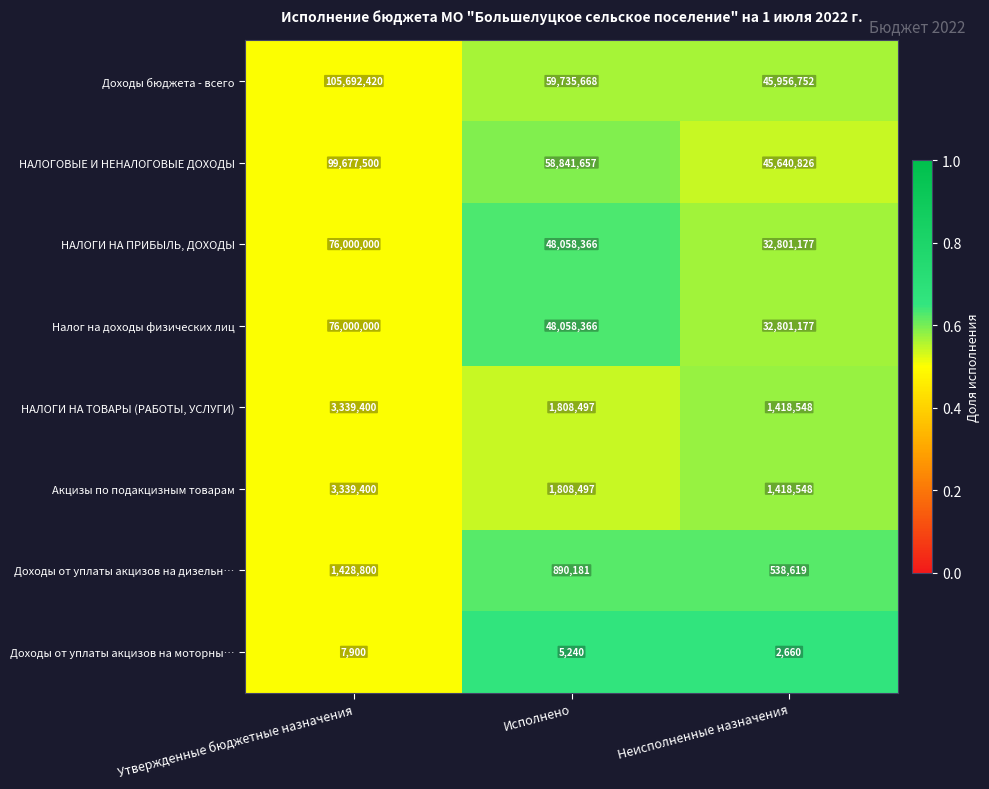

At which category is the sum across all series the highest?

Утвержденные бюджетные назначения